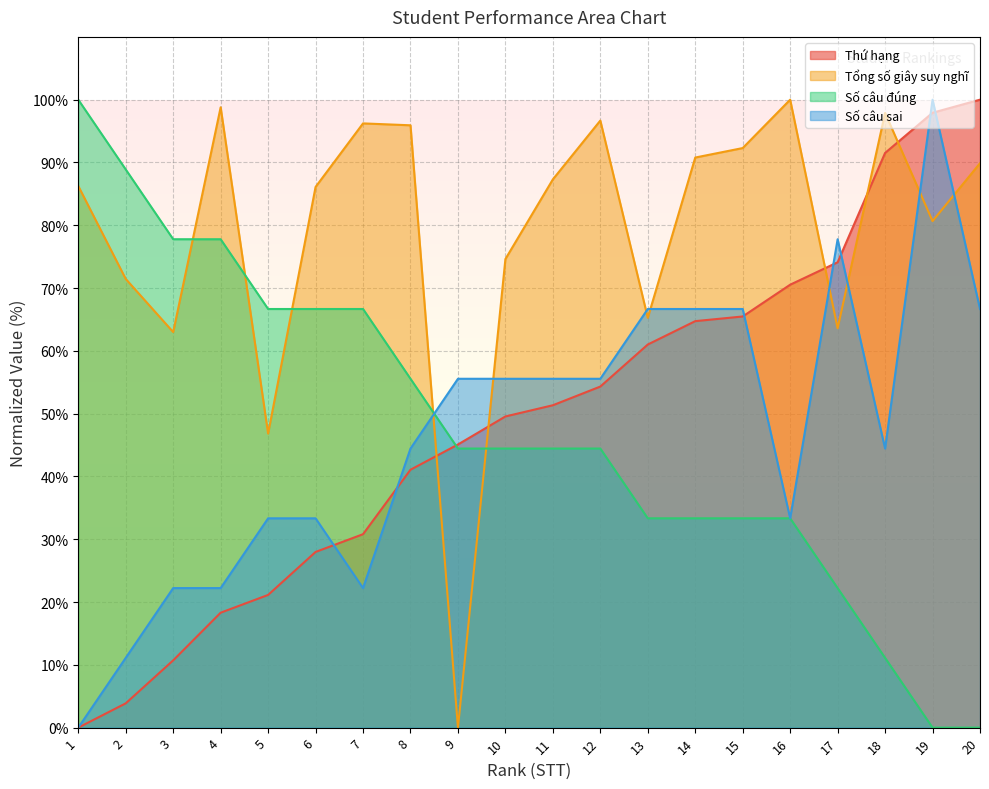

What is the total value across all series at 10?

224.2